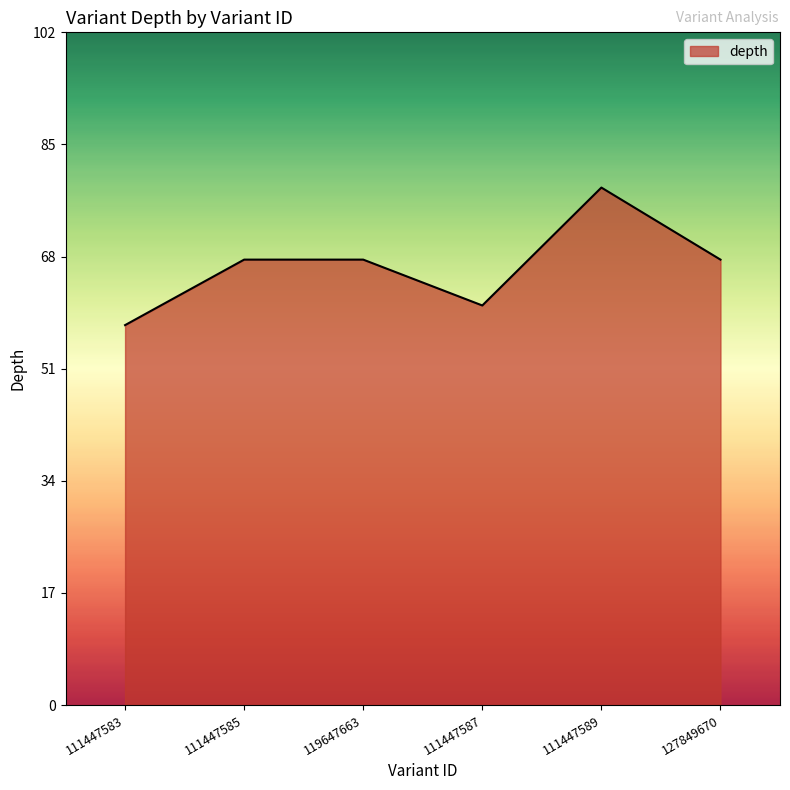

Approximately how many times larger is the value at 119647663 compared to 127849670?

1.0